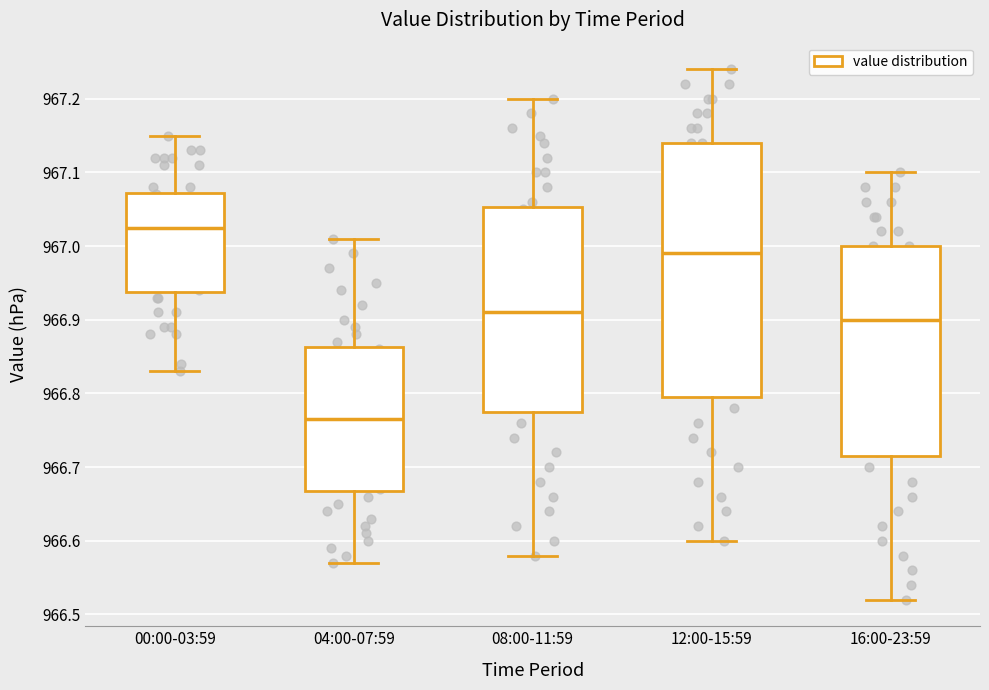

Which box is the tallest, from its lower edge to its upper edge?

12:00-15:59